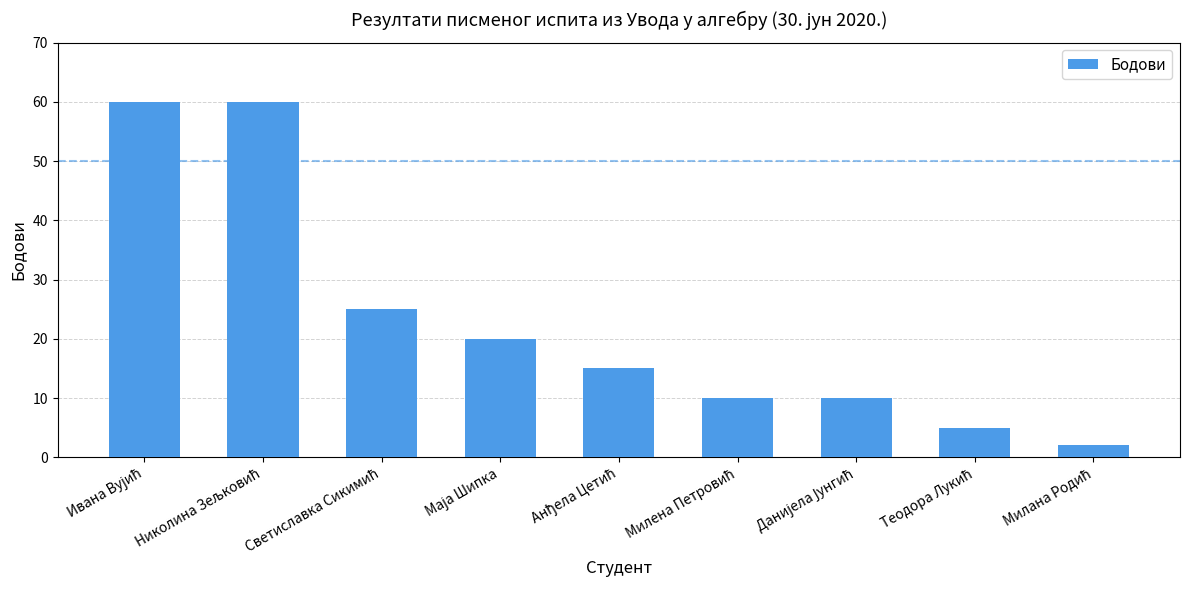

What is the difference between the maximum and second lowest values?

55